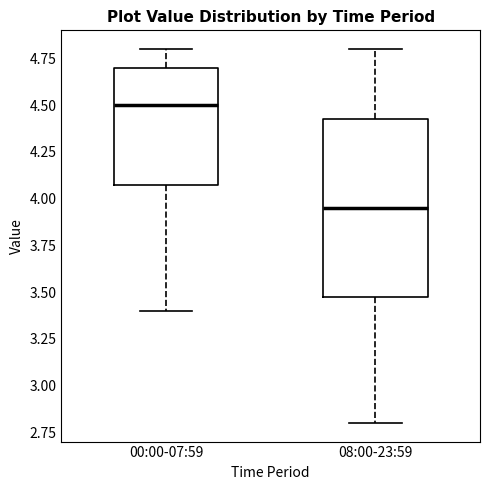

Which box has the lowest median line?

08:00-23:59